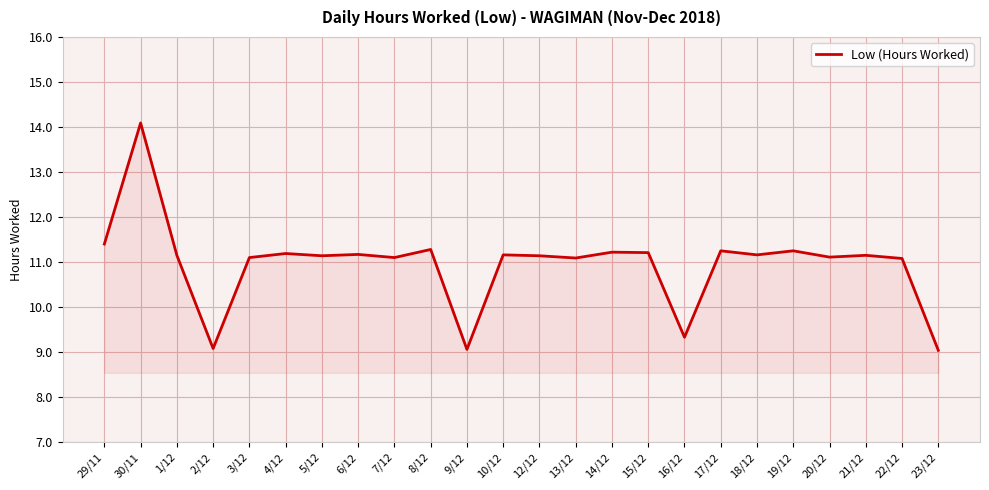

What position from the left is 15/12?

16